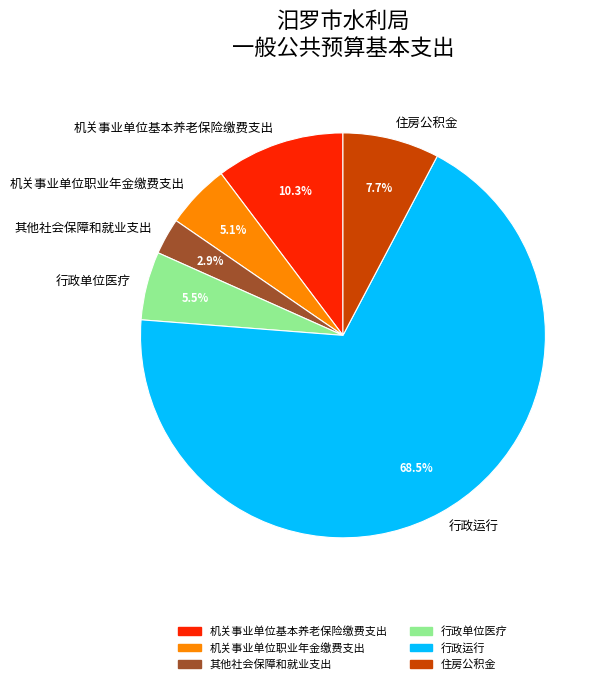

How many slices are in this pie chart?

6